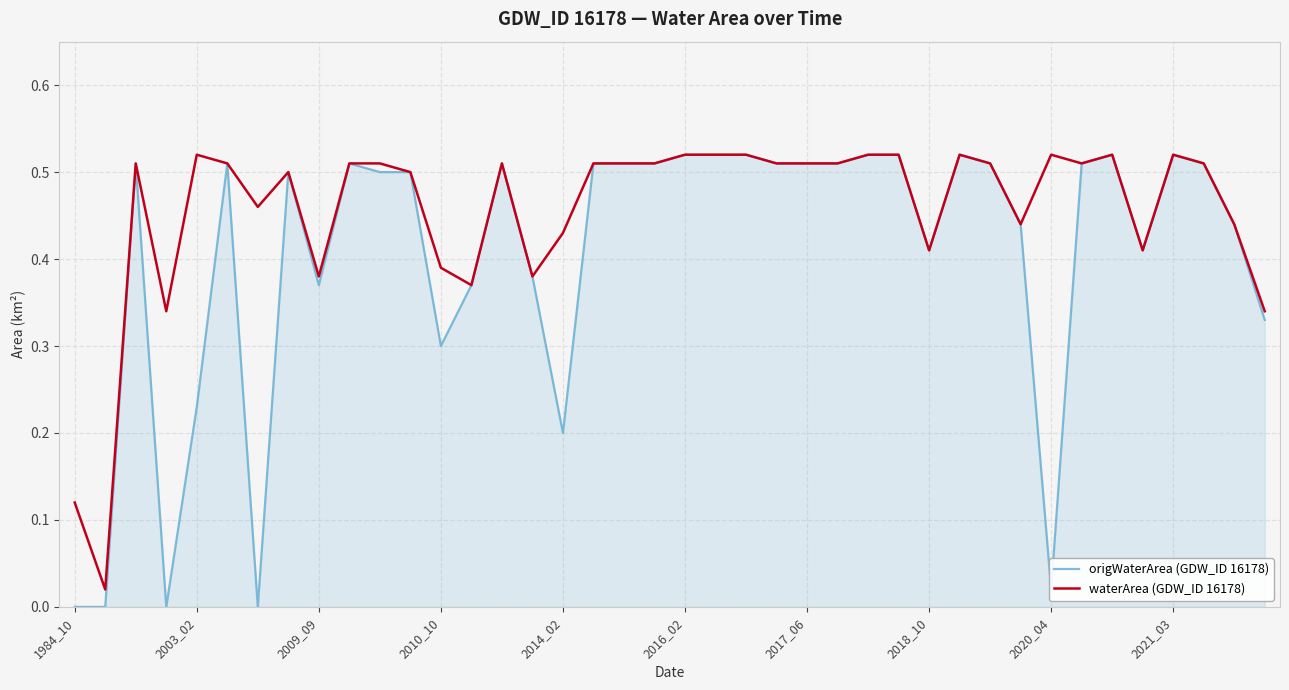

List the series in order of their overall mean, lowest first.

origWaterArea (GDW_ID 16178), waterArea (GDW_ID 16178)